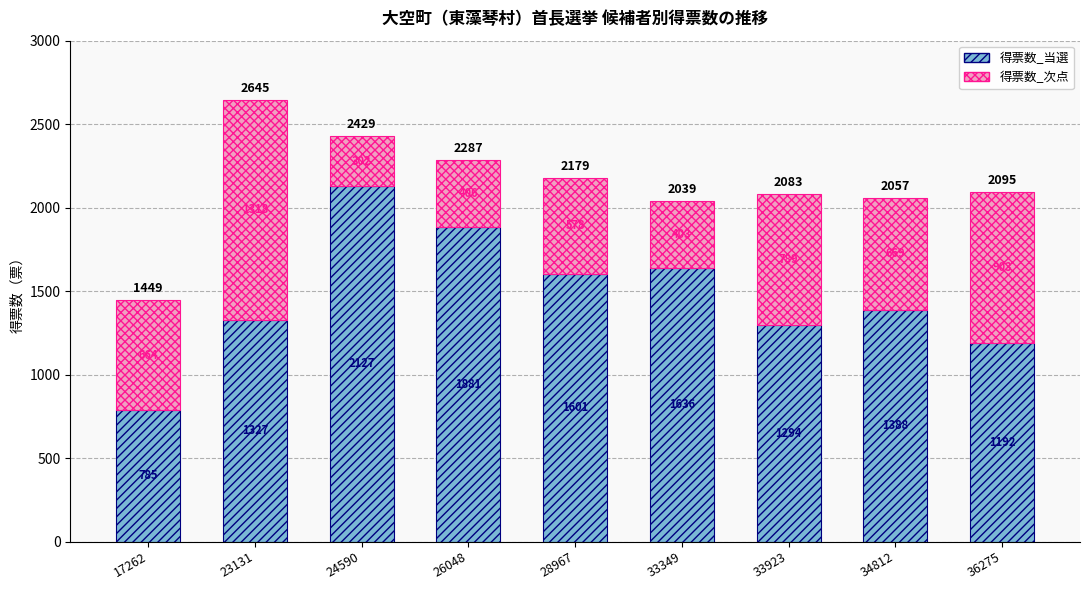

What is the sum of all 得票数_当選 values?

13231